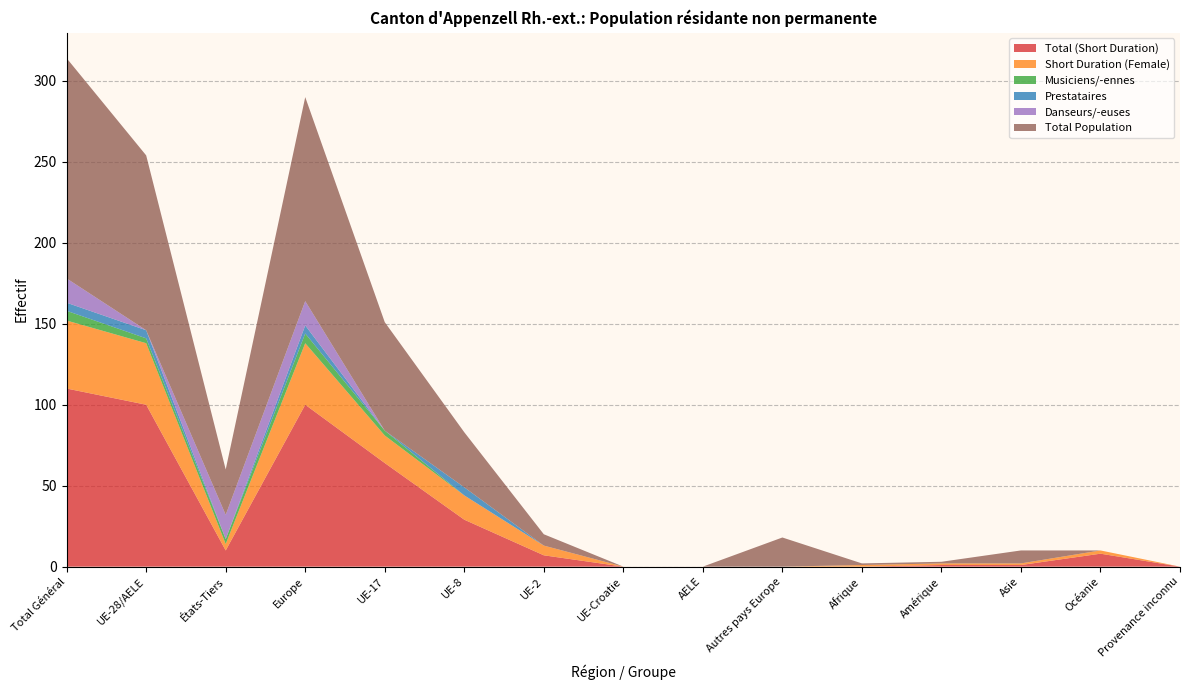

Reading left to right, transcribe all the data shown in this chart.

Total (Short Duration): 110	100	10	100	64	29	7	0	0	0	0	1	1	8	0
Short Duration (Female): 42	38	4	38	17	15	6	0	0	0	1	1	1	2	0
Musiciens/-ennes: 6	3	3	6	3	0	0	0	0	0	0	0	0	0	0
Prestataires: 5	5	0	5	0	5	0	0	0	0	0	0	0	0	0
Danseurs/-euses: 15	0	15	15	0	0	0	0	0	0	0	0	0	0	0
Total Population: 136	108	28	126	67	34	7	0	0	18	1	1	8	0	0